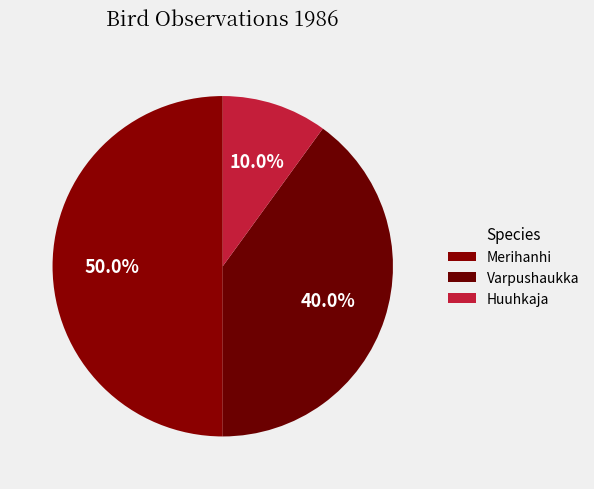

Count the number of slices in the pie.

3